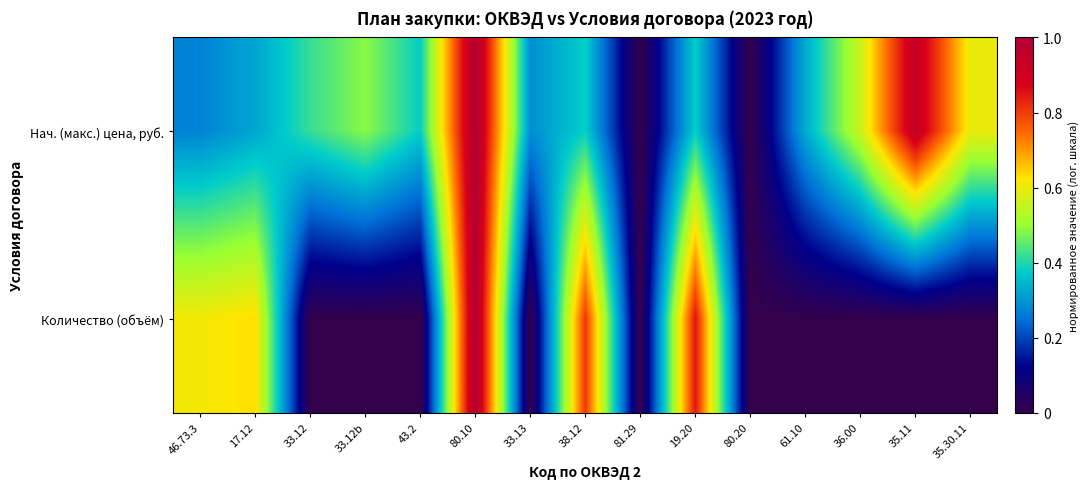

Rank the series by their maximum value, from lowest to highest.

Нач. (макс.) цена, руб., Количество (объём)